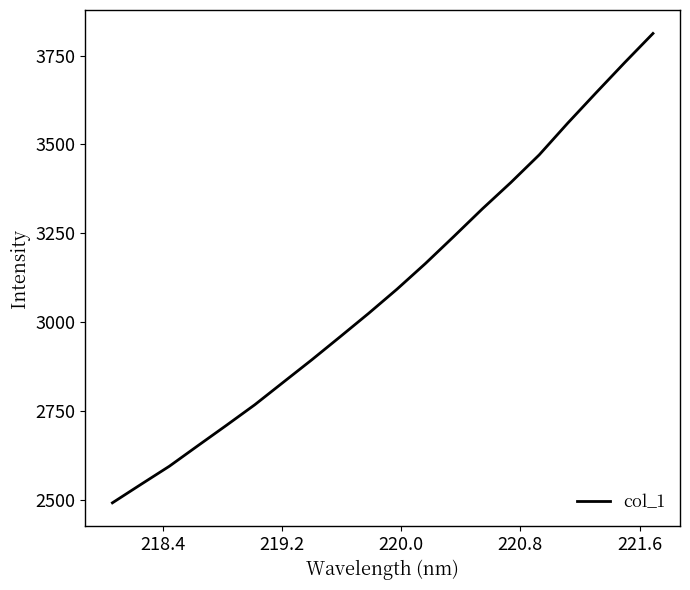

Does the chart display data point markers on the line(s)?

No